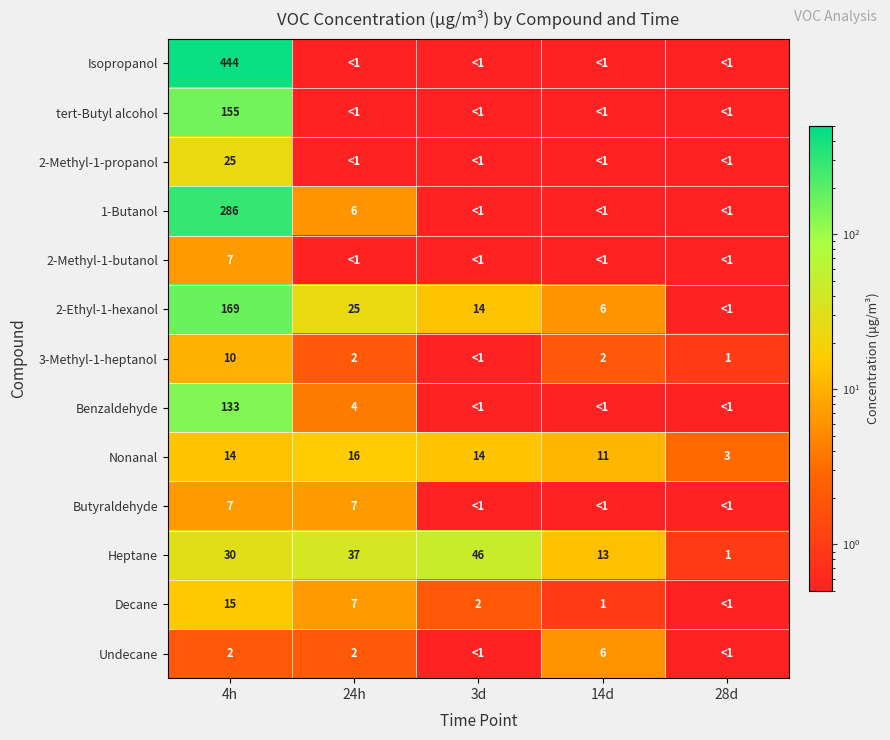

What is the difference between the maximum and minimum values in the Heptane series?

45.0